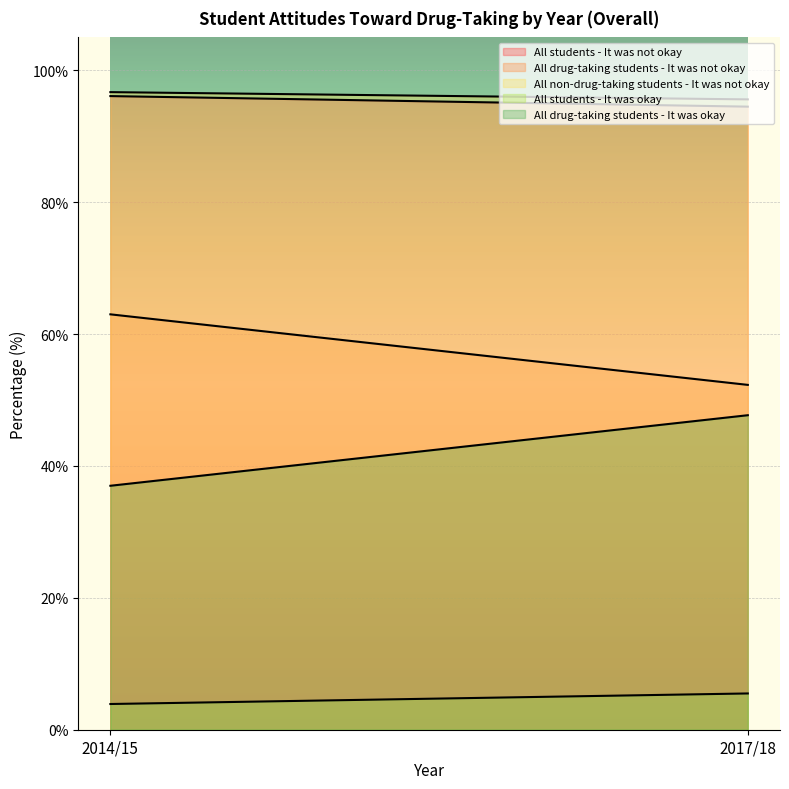

How many categories are shown in the chart?

2